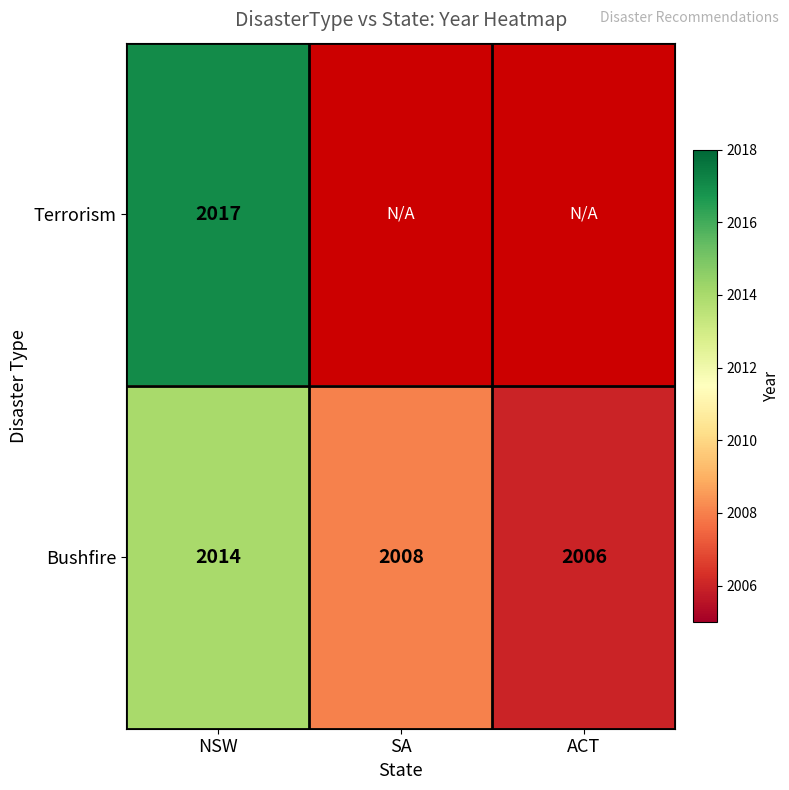

How many data points does each series have?

3